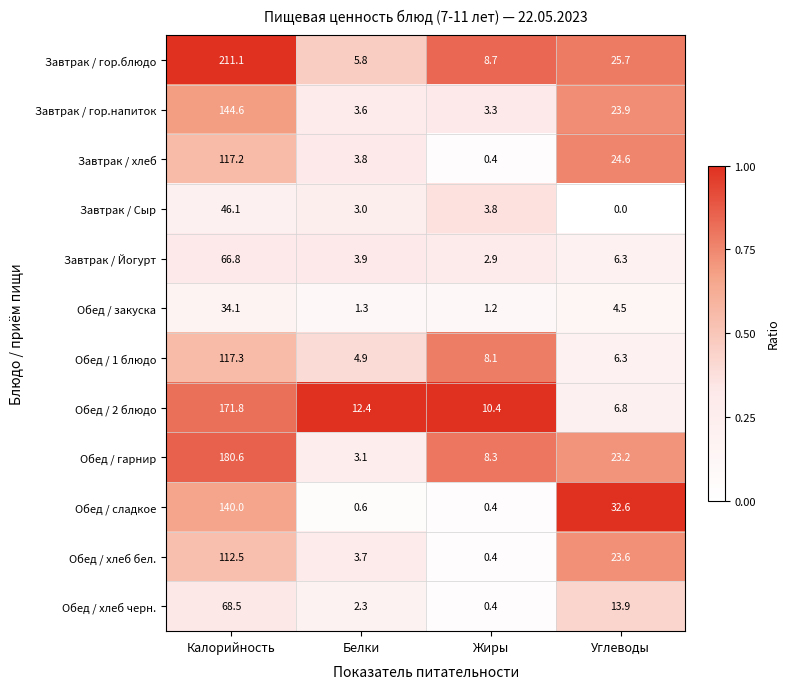

What is the difference between the highest and lowest values at Углеводы?

32.6